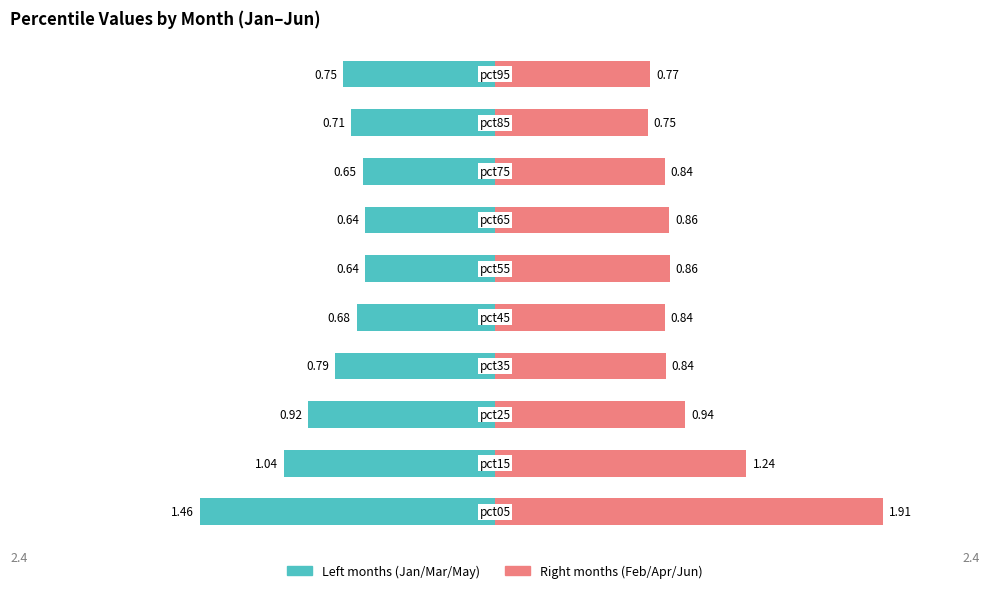

What is the difference between the maximum and second lowest values in the Right months (Feb/Apr/Jun) series?

1.1